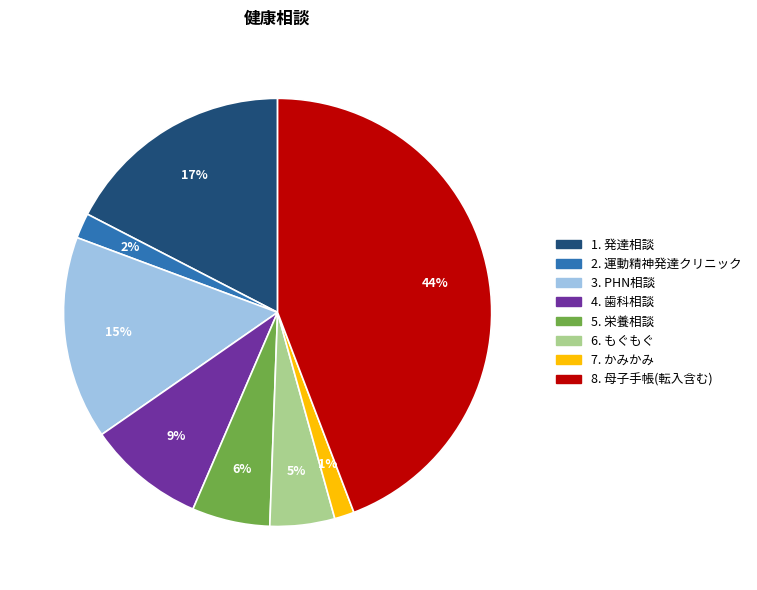

Is there any slice that represents more than half of the pie?

No